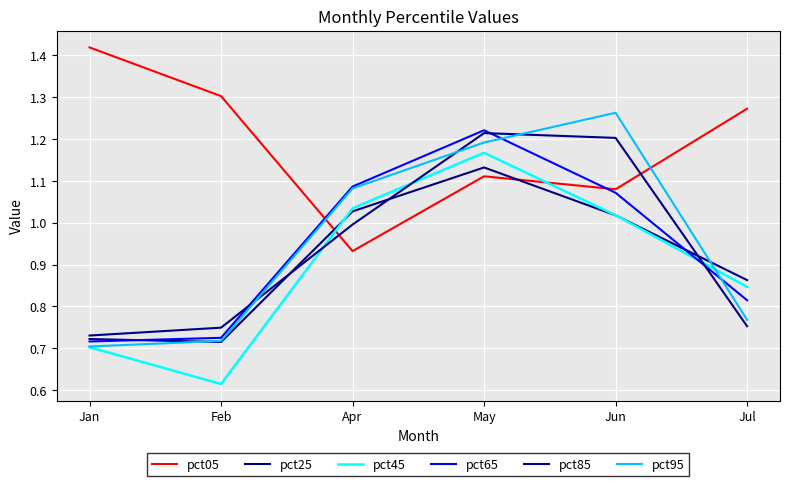

The pct45 series shows 0.4 at Jan. True or false?

False